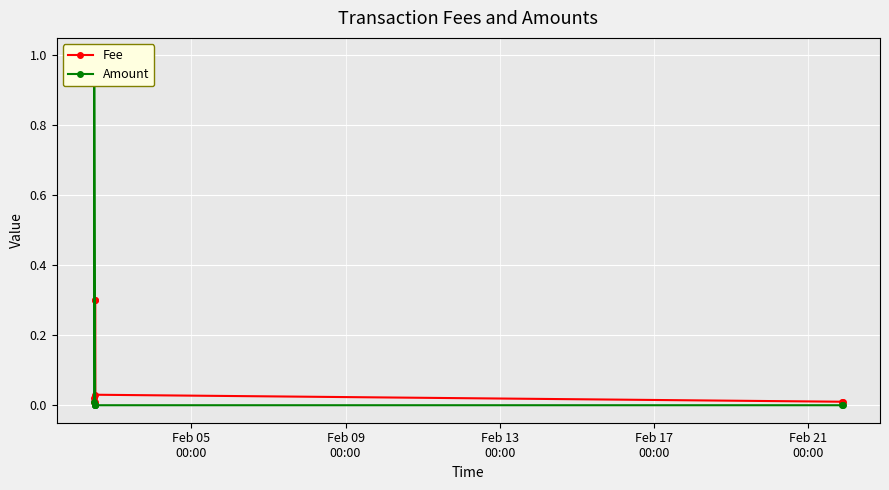

Is it true that Fee equals 0.0 at Feb 05
00:00?

True